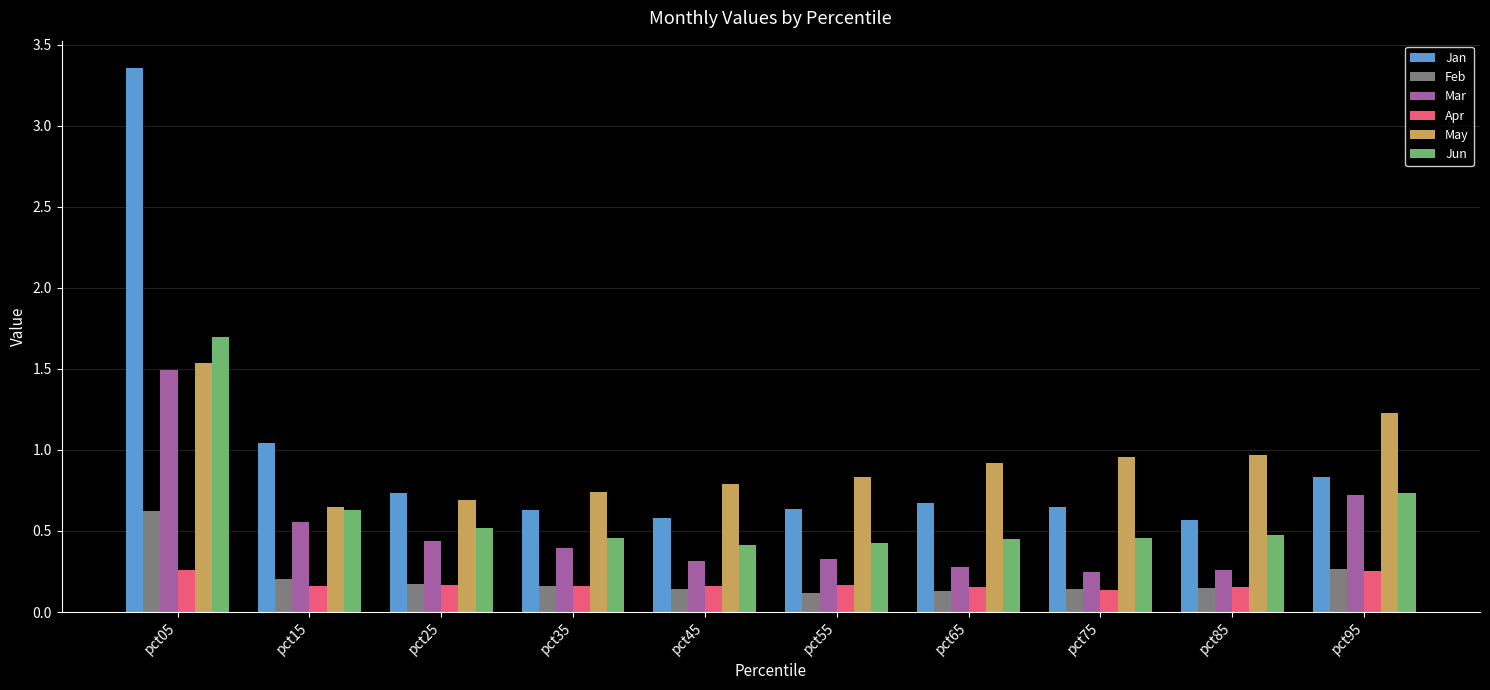

Is the value of Apr at pct15 greater than the value of May at pct35?

No